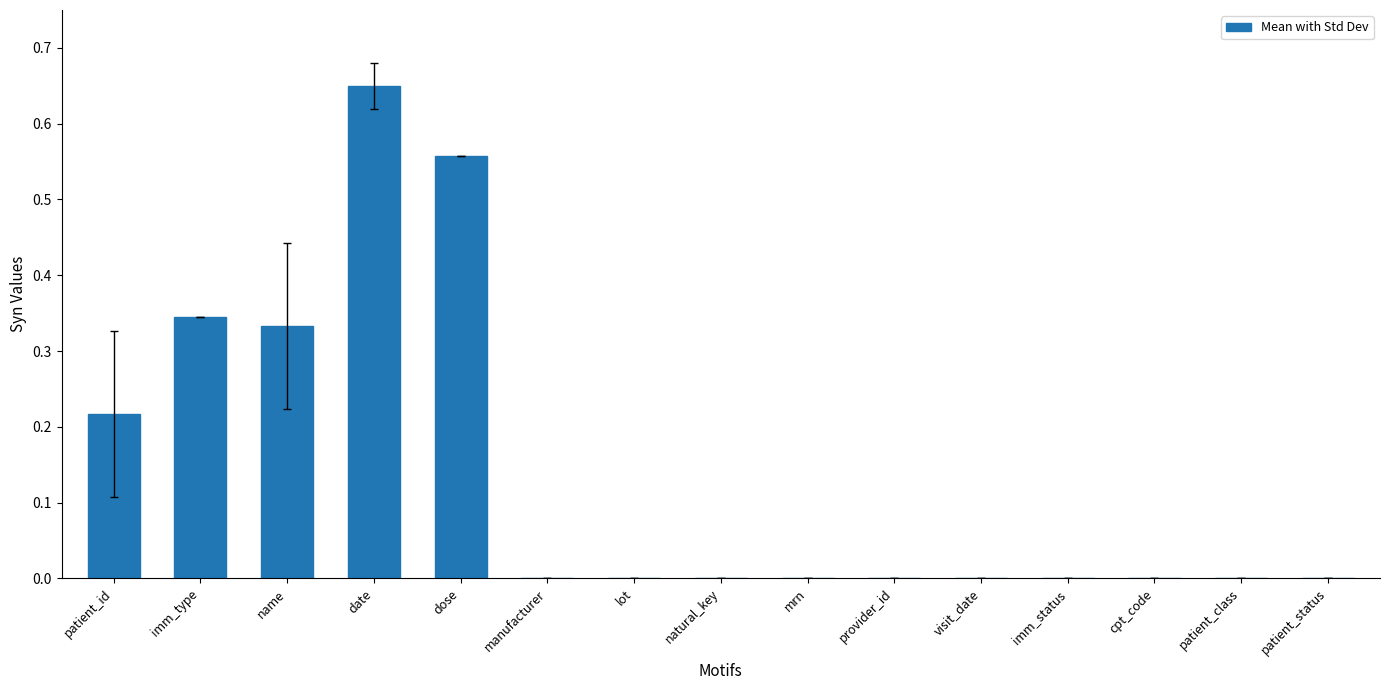

True or false: the data shows 1.0 at date.

False